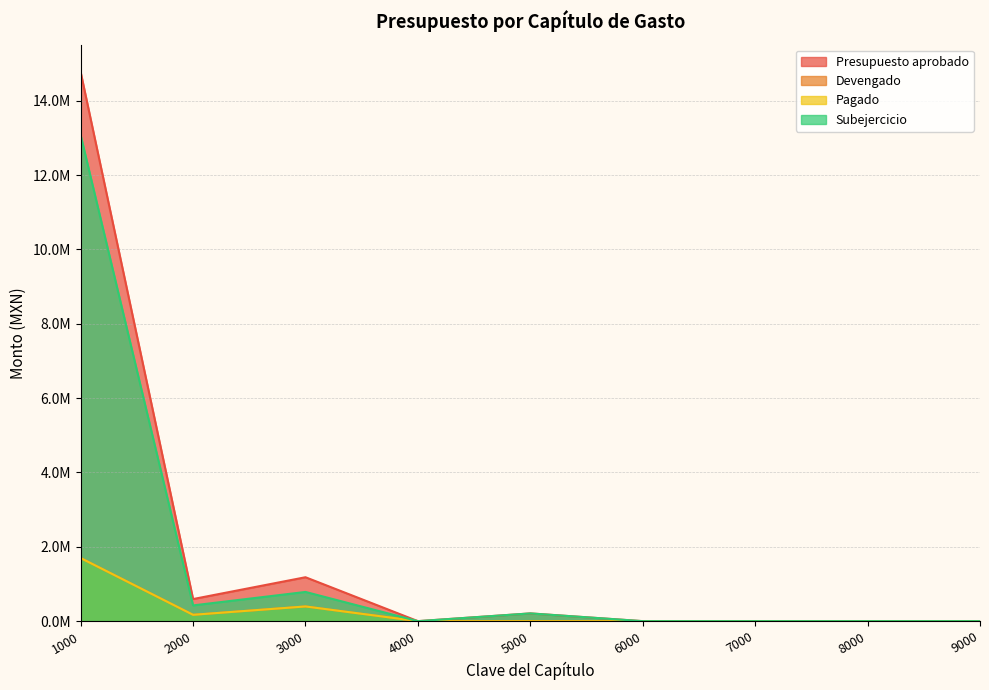

Reading right to left, list all the values displayed in this chart.

Presupuesto aprobado: 0.0	0.0	0.0	0.0	208338.5	0.0	1181594.4	594520.0	14772667.6
Devengado: 0.0	0.0	0.0	0.0	0.0	0.0	395568.8	170755.7	1697710.9
Pagado: 0.0	0.0	0.0	0.0	0.0	0.0	395568.8	170755.7	1697710.9
Subejercicio: 0.0	0.0	0.0	0.0	208338.5	0.0	786025.5	423764.3	13074956.7